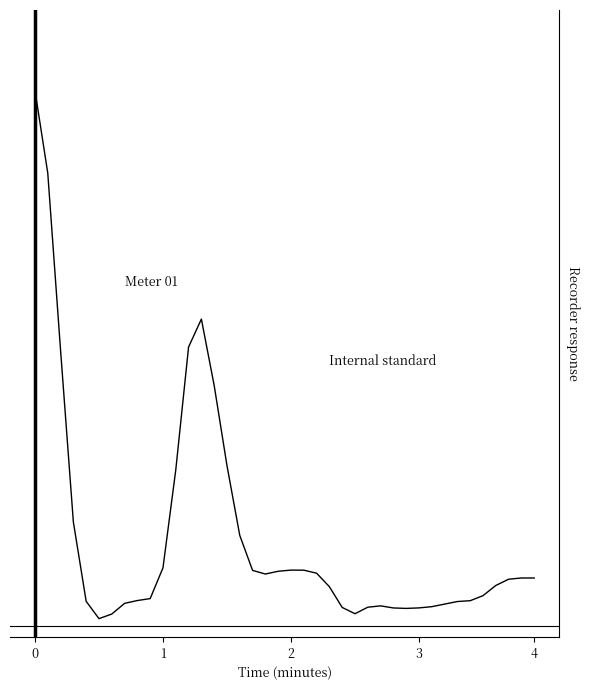

Is it true that the value at 32 is 0.4?

True